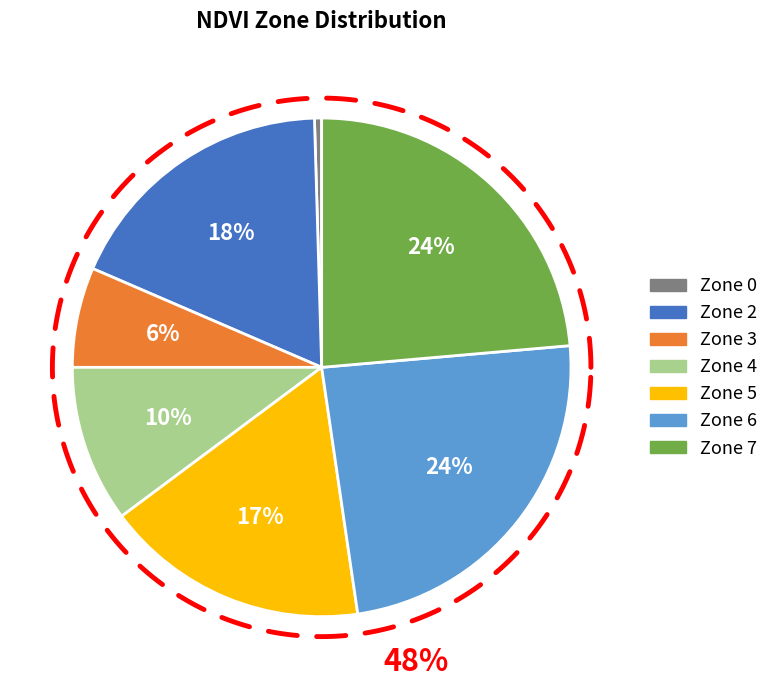

To the nearest percent, what is the combined percentage of Zone 5 and Zone 7?

41%